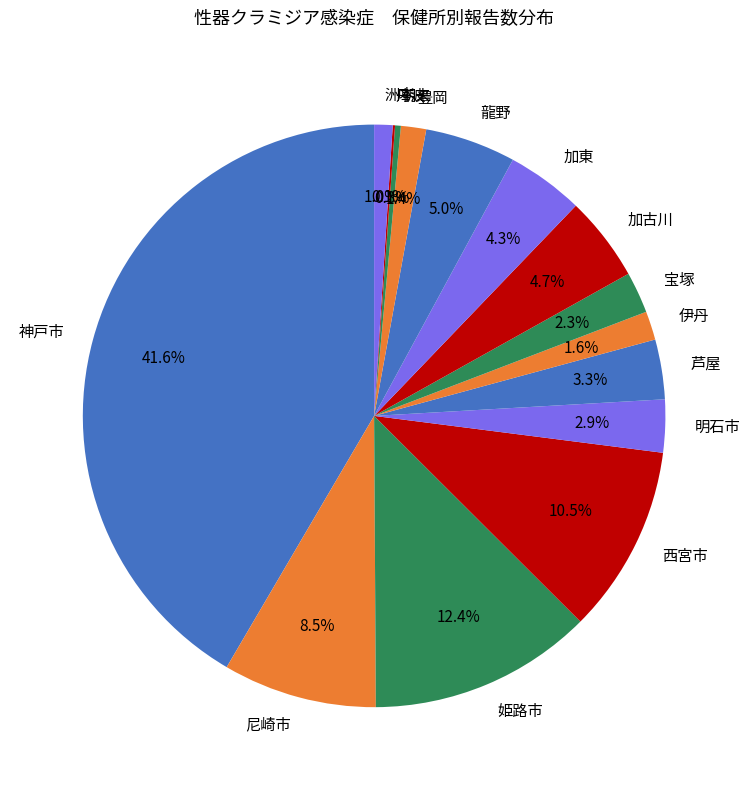

Combined, what portion of the pie is 加東 and 宝塚?

6.6%